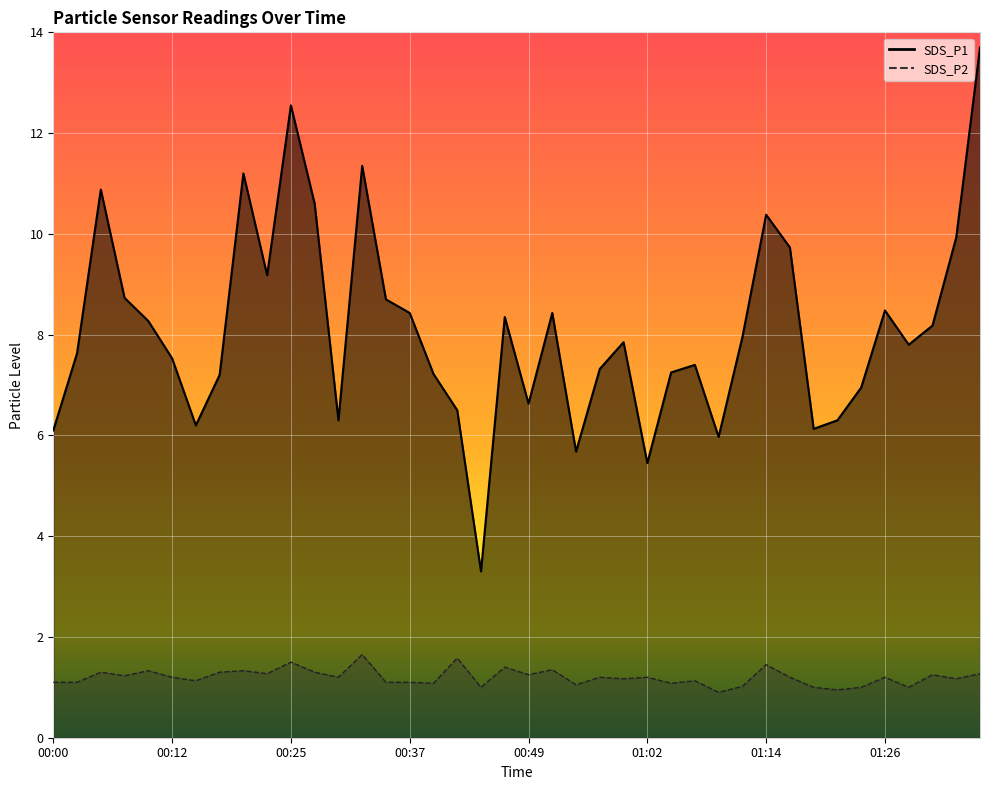

What is the maximum value for SDS_P2?

1.6